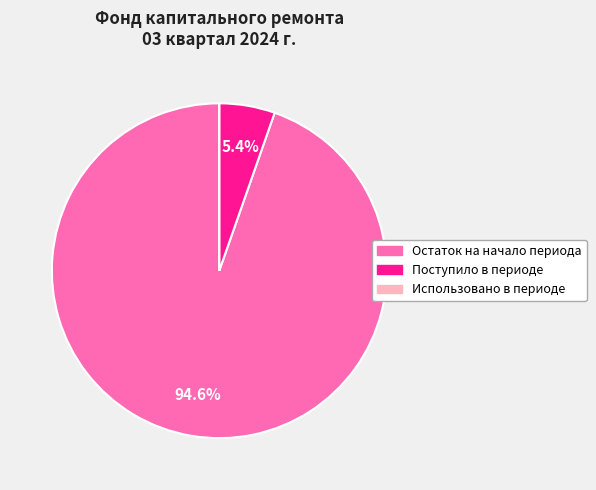

Which slice is the largest?

Остаток на начало периода